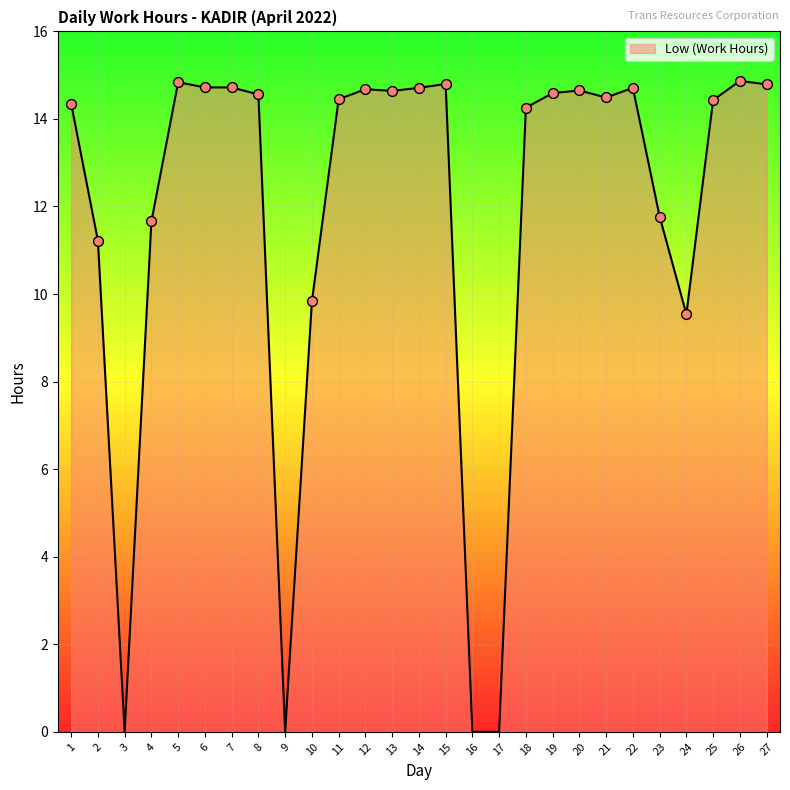

Approximately how many times larger is the value at 12 compared to 21?

1.0